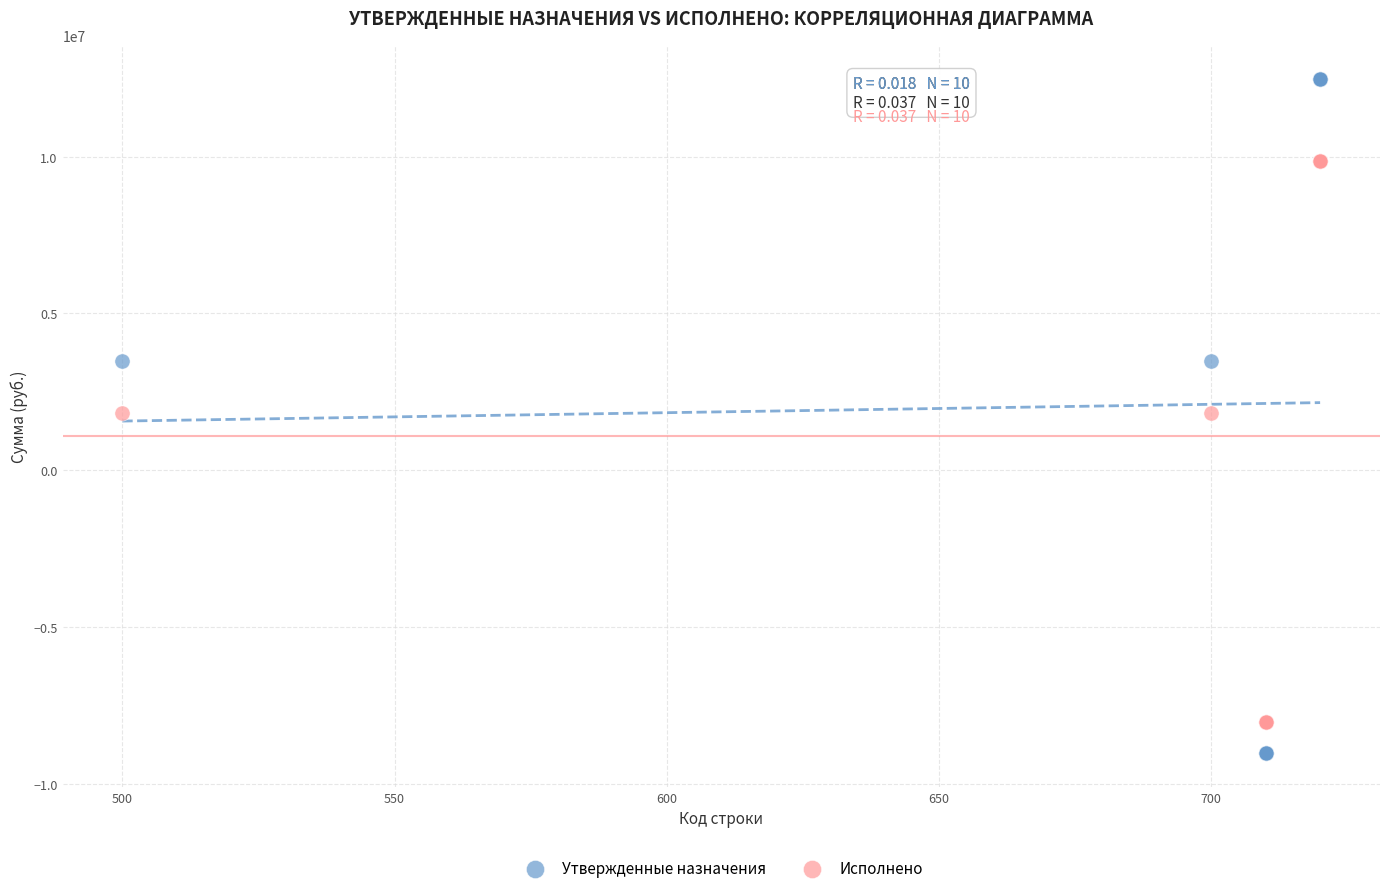

Which series reaches the minimum Y coordinate?

Утвержденные назначения